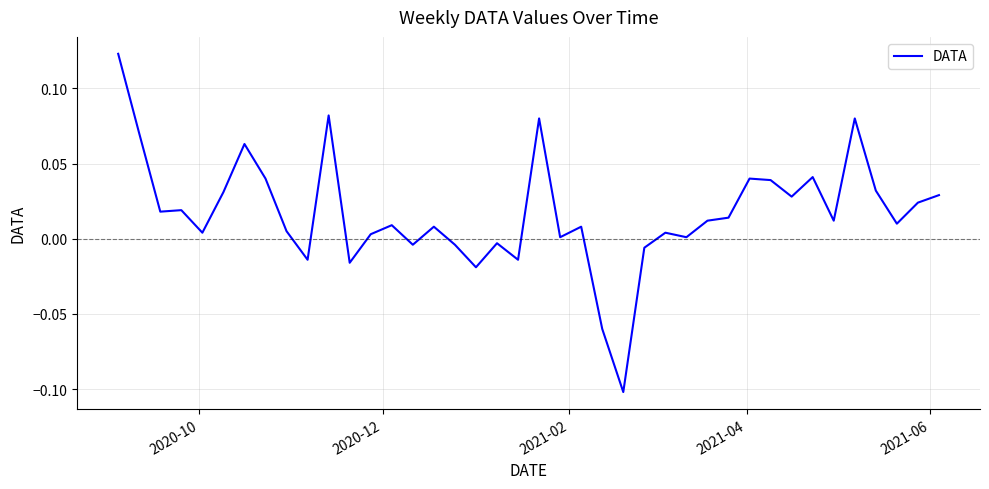

How many lines are shown in the chart?

1